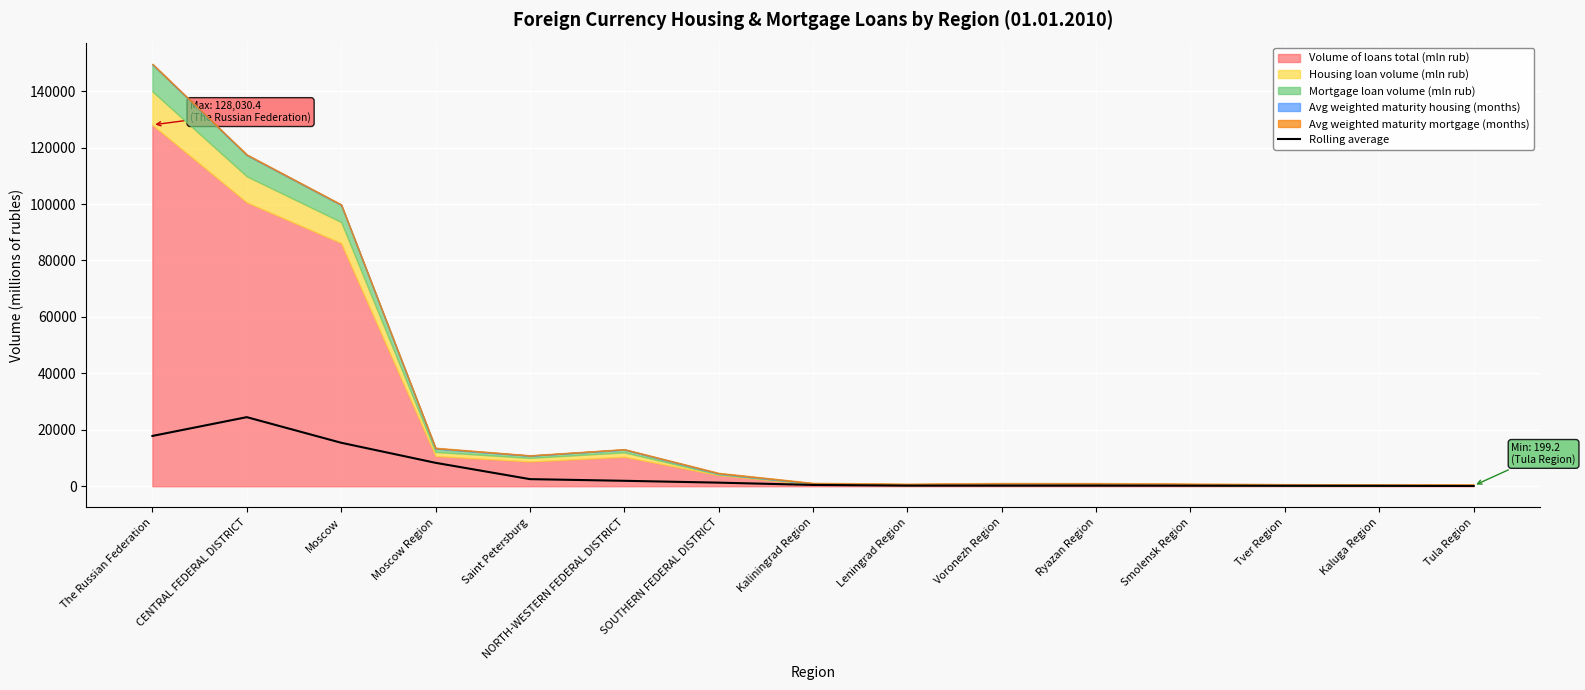

Between Tula Region and Voronezh Region, which is larger?

Voronezh Region